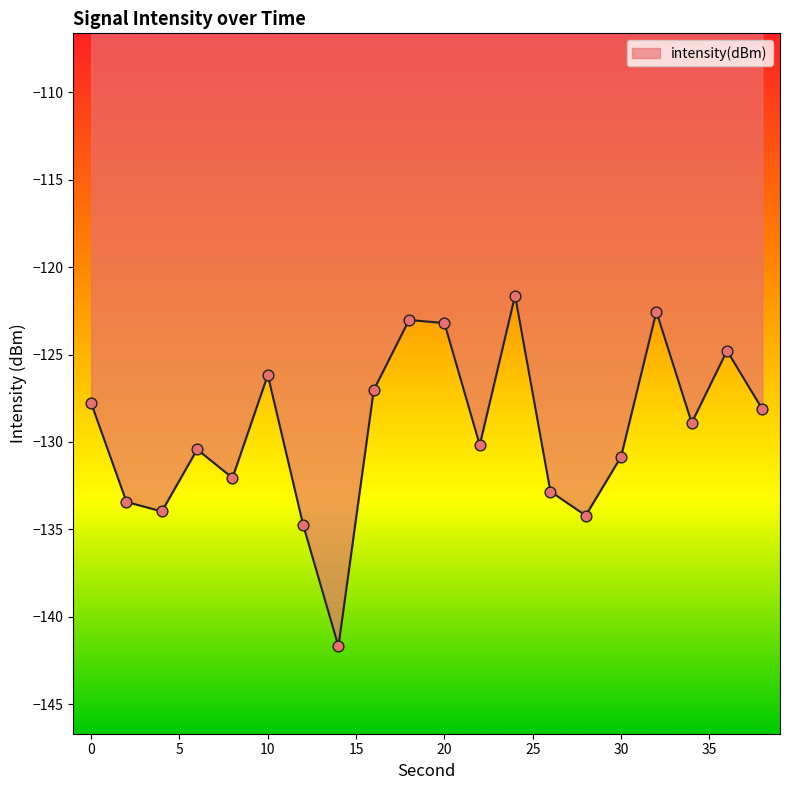

What is the maximum value shown in the chart?

-121.6